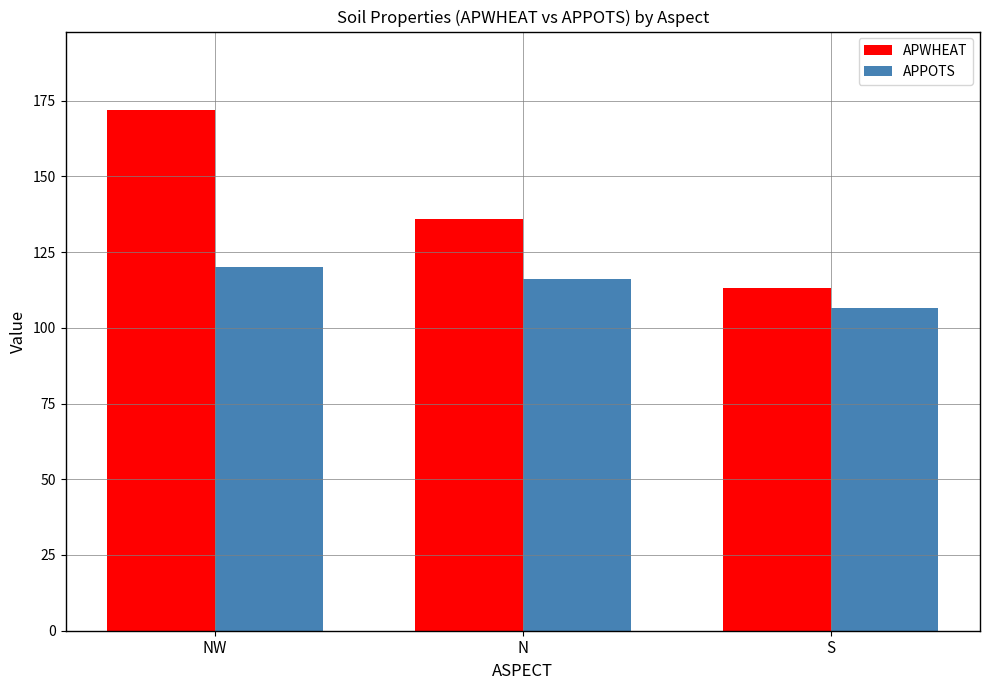

Reading left to right, list all the values displayed in this chart.

APWHEAT: NW=172.0	N=136.0	S=113.0
APPOTS: NW=120.0	N=116.0	S=106.5